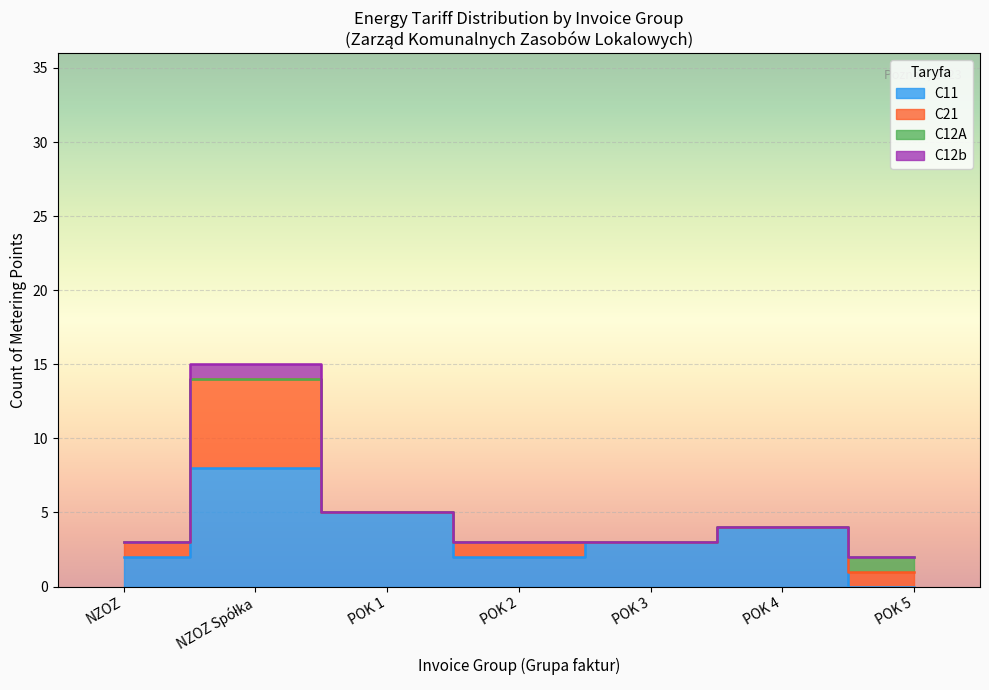

Does the chart display data point markers on the line(s)?

No